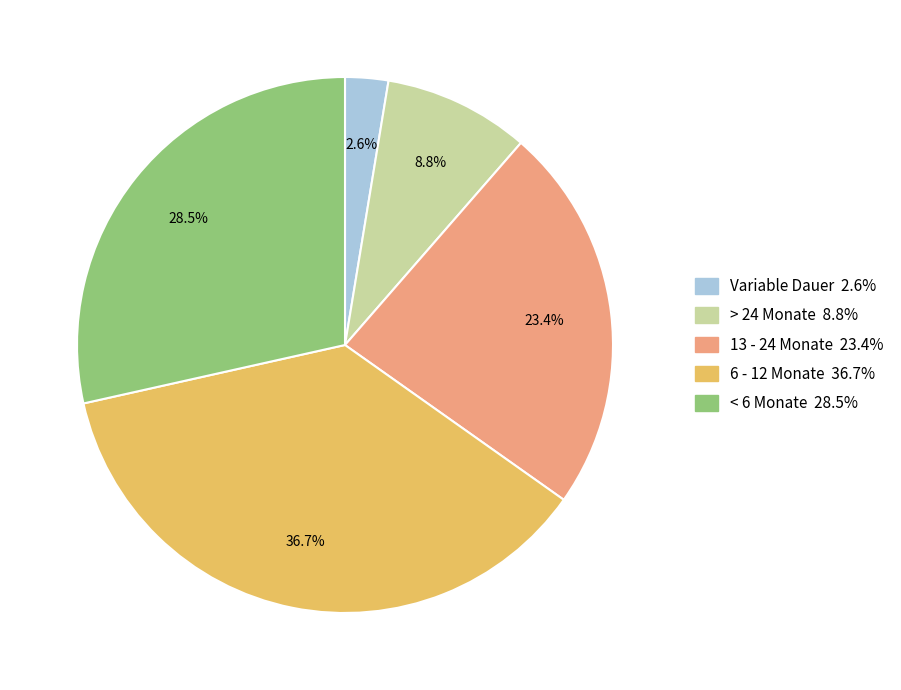

True or false: 6 - 12 Monate accounts for 26% of the total.

False